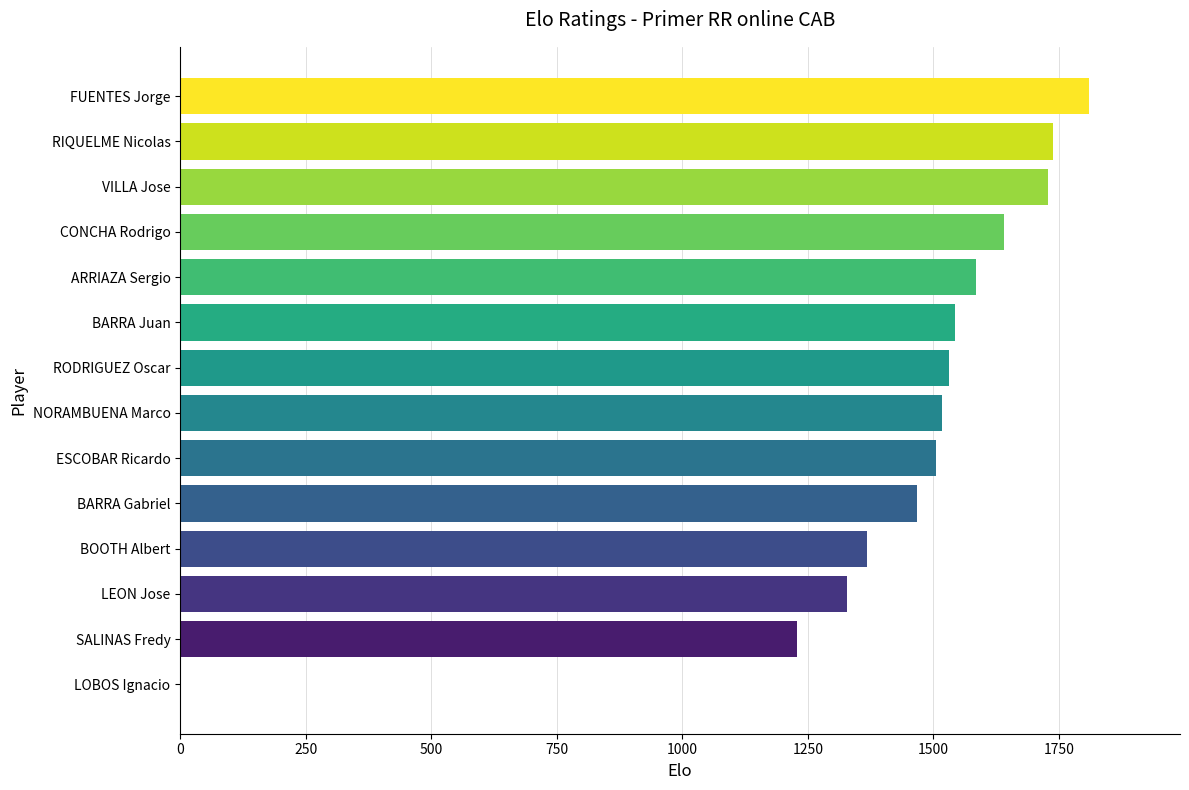

At which label is the value closest to 905?

SALINAS Fredy